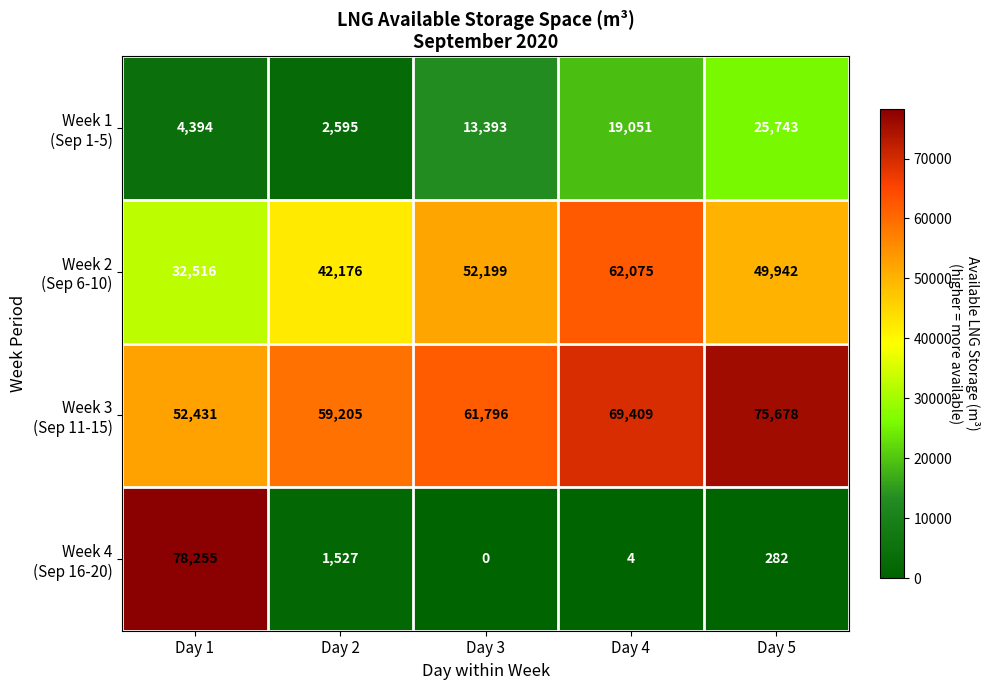

Which label corresponds to the largest value in the chart?

Day 1